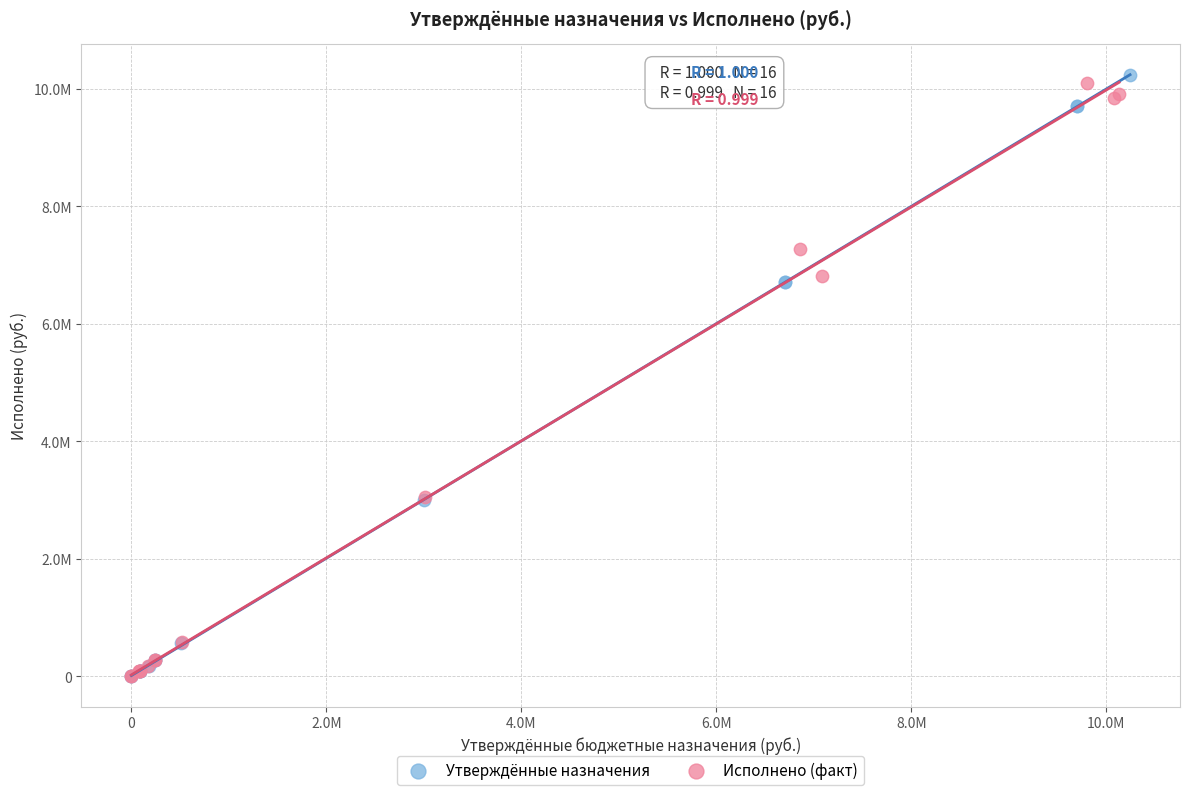

What are all the series names shown in the legend?

Утверждённые назначения, Исполнено (факт)